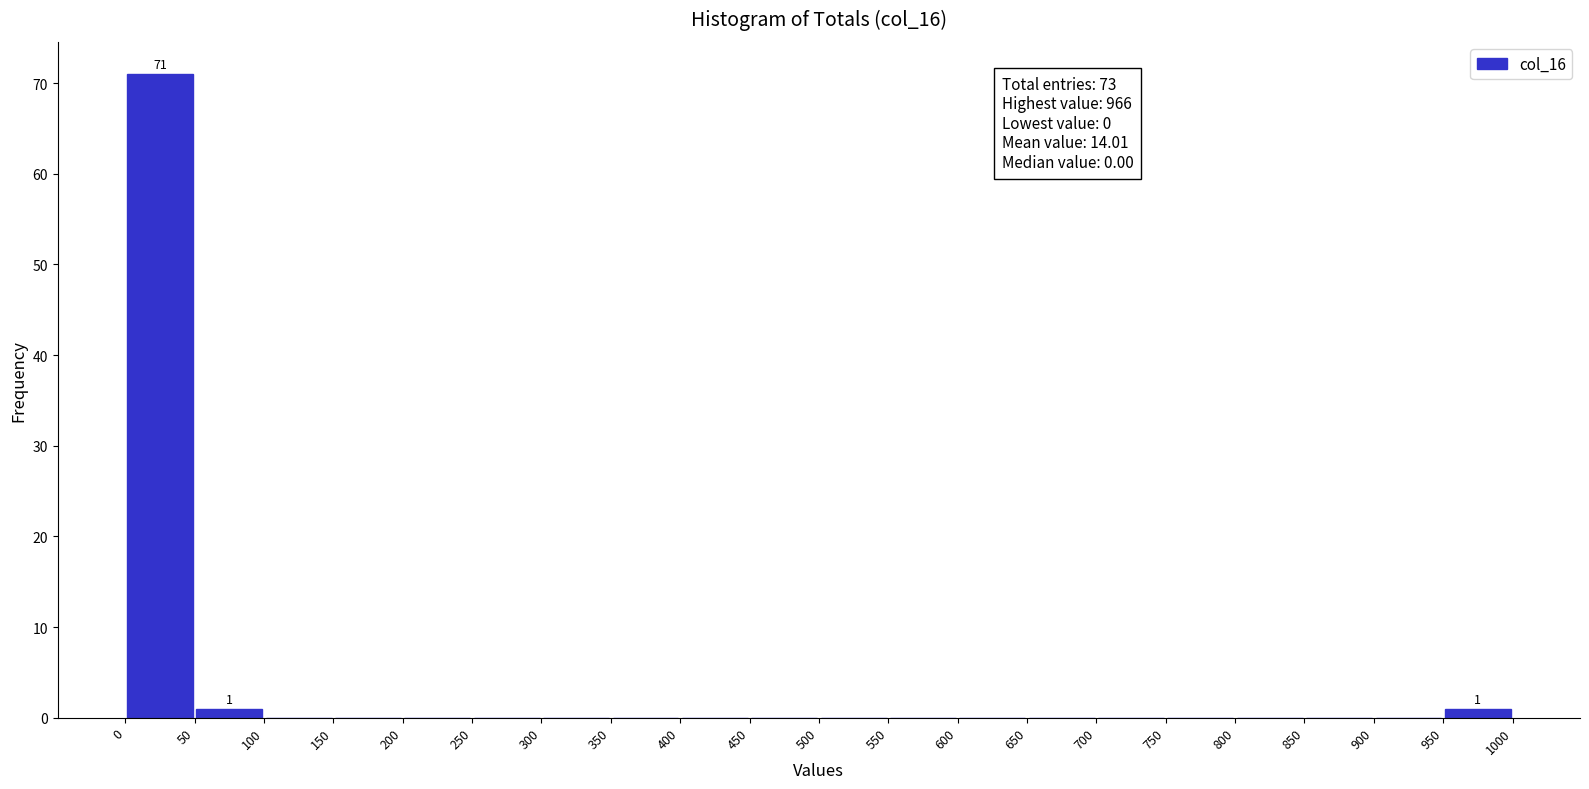

Which range on the x-axis has the tallest bar?

0 to 50